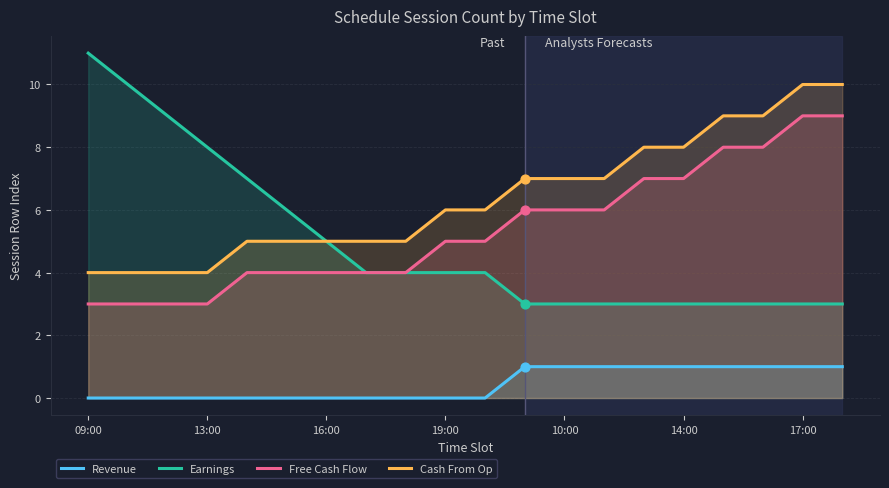

Is the value of Earnings at 7 greater than the value of Revenue at 19?

Yes